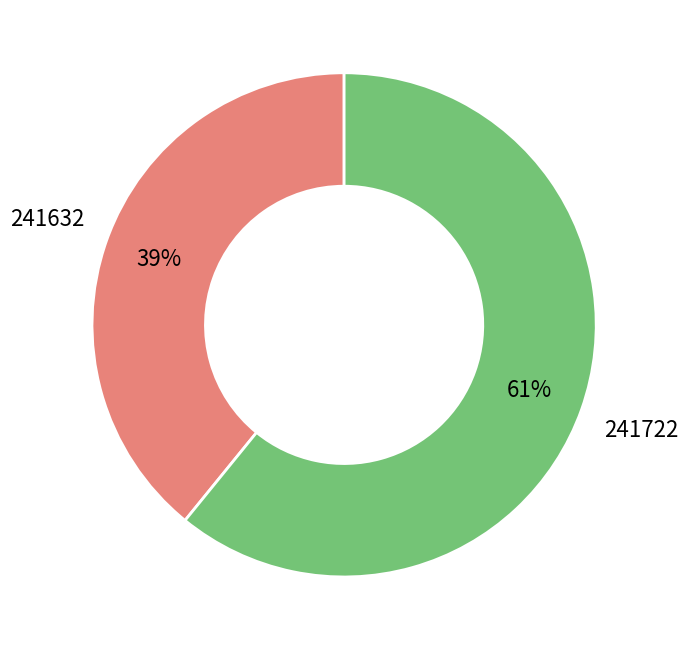

Is the sum of 241632 and 241722 greater than half?

Yes